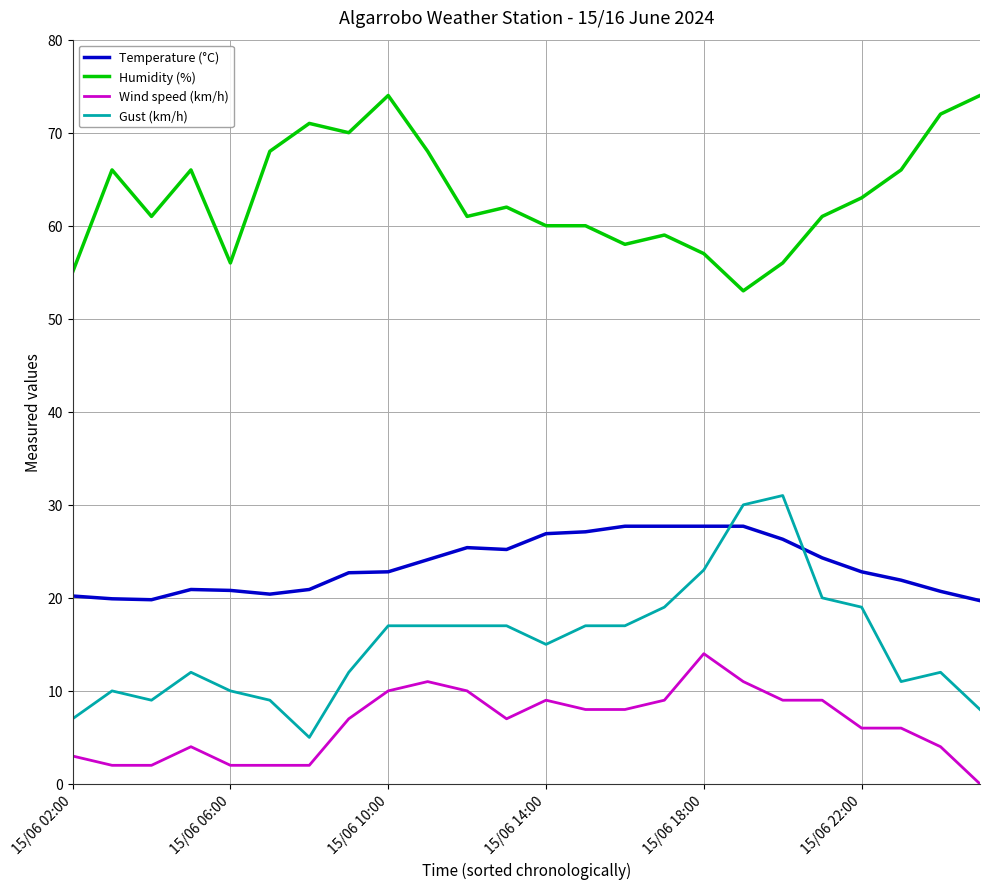

List the series in order of their peak value, highest first.

Humidity (%), Gust (km/h), Temperature (°C), Wind speed (km/h)